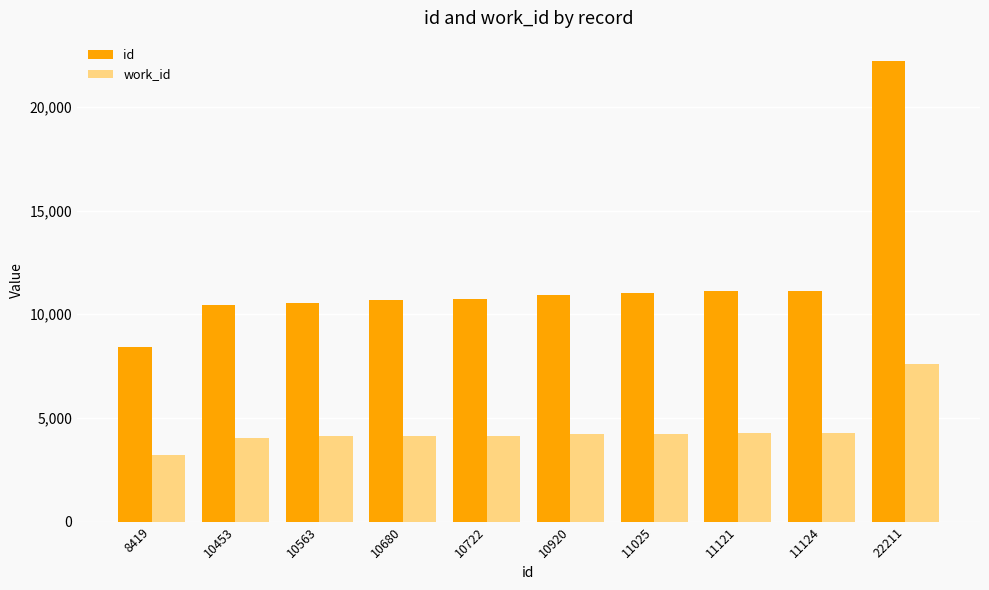

Which series has the largest range (max minus min)?

id